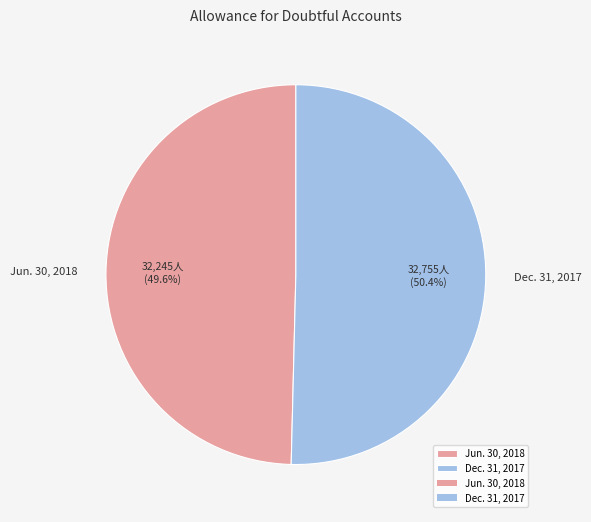

To the nearest percent, what is the difference between the largest and smallest slice percentages?

1%